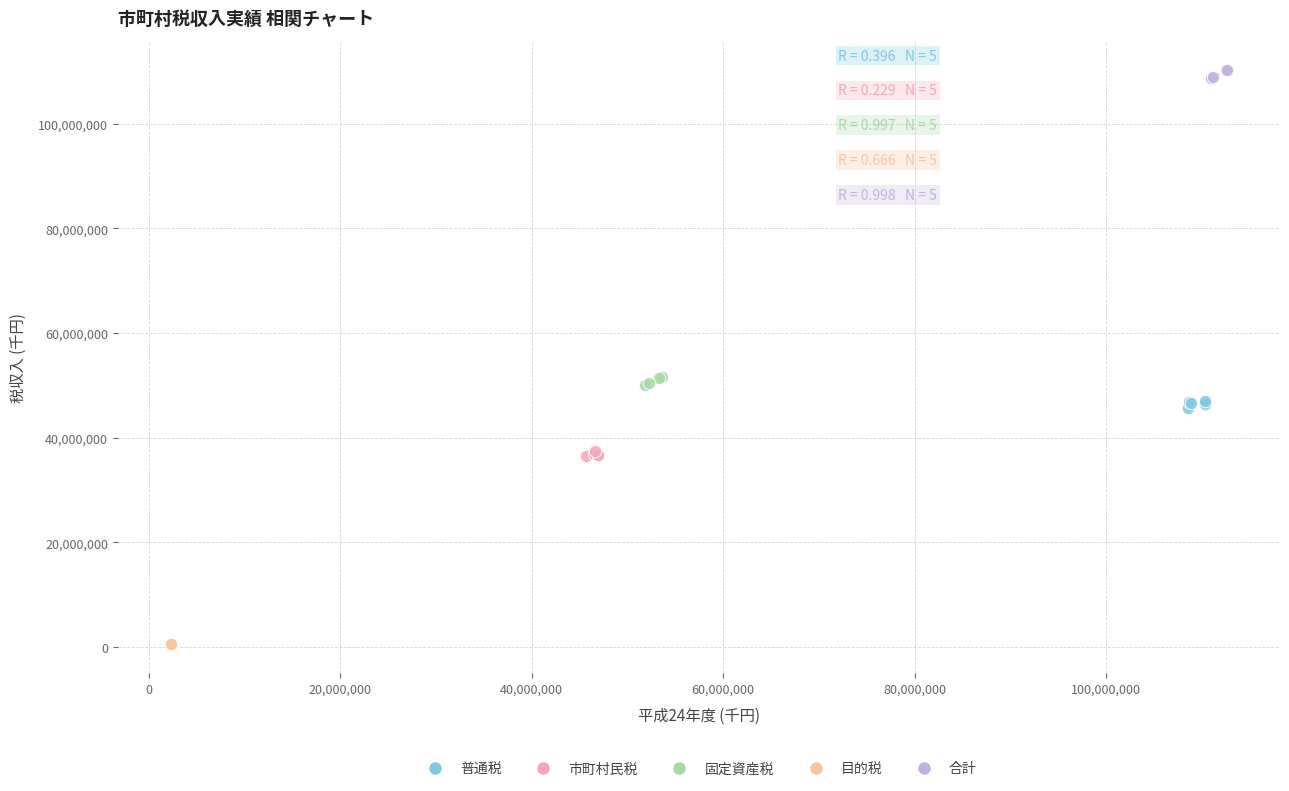

Which series reaches the maximum Y coordinate?

合計